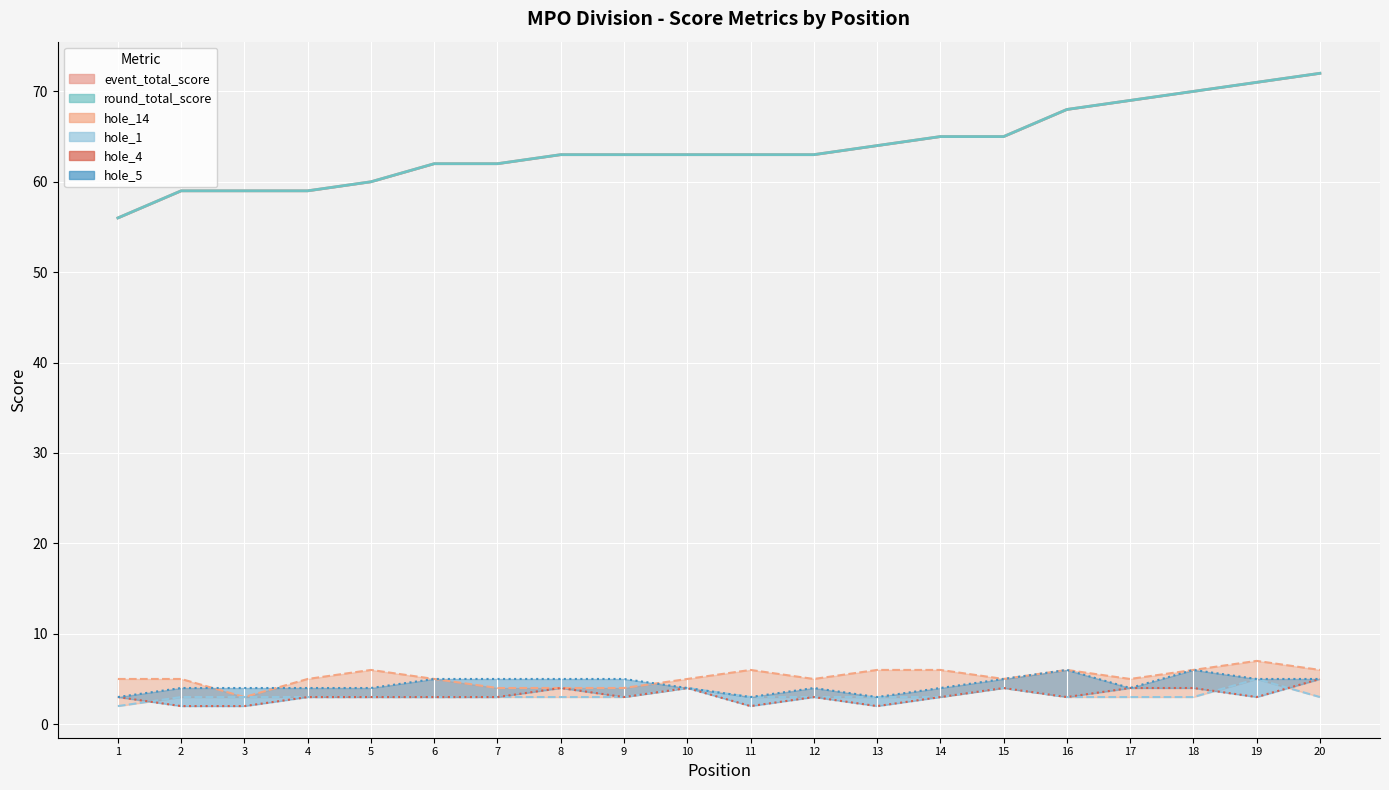

Reading left to right, extract all data points from this chart.

event_total_score_line: 56	59	59	59	60	62	62	63	63	63	63	63	64	65	65	68	69	70	71	72
round_total_score_line: 56	59	59	59	60	62	62	63	63	63	63	63	64	65	65	68	69	70	71	72
hole_14_line: 5	5	3	5	6	5	4	4	4	5	6	5	6	6	5	6	5	6	7	6
hole_1_line: 2	3	3	3	3	3	3	3	3	4	3	3	3	3	4	3	3	3	5	3
hole_4_line: 3	2	2	3	3	3	3	4	3	4	2	3	2	3	4	3	4	4	3	5
hole_5_line: 3	4	4	4	4	5	5	5	5	4	3	4	3	4	5	6	4	6	5	5